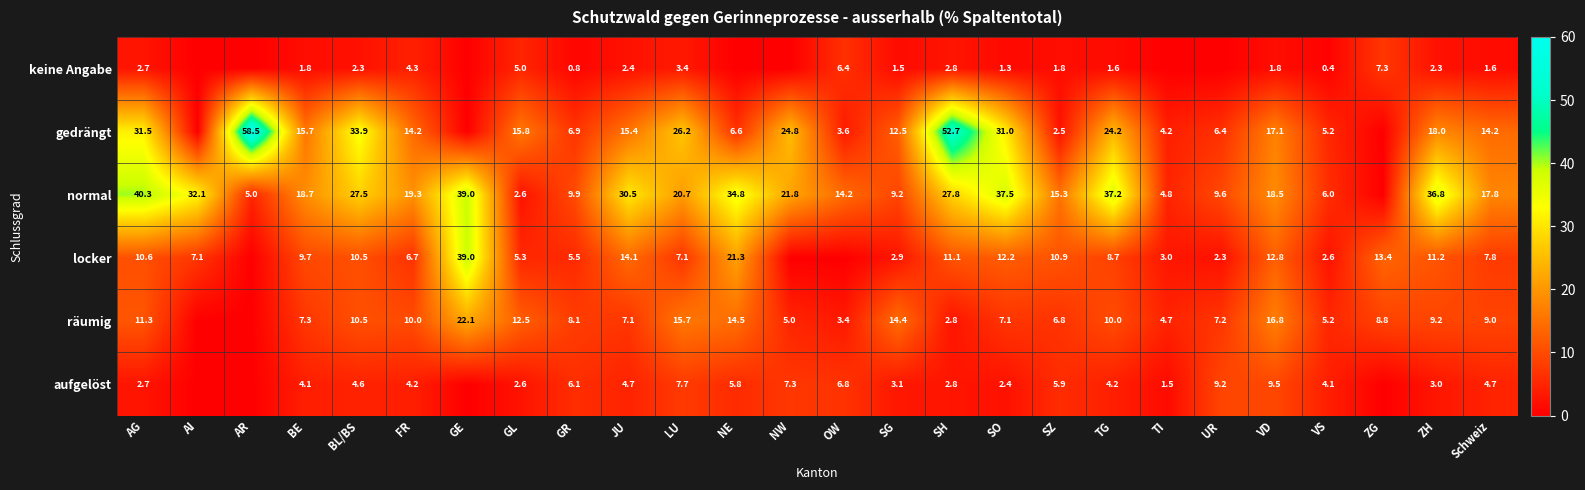

True or false: gedrängt has a value of 12.5 at SG.

True